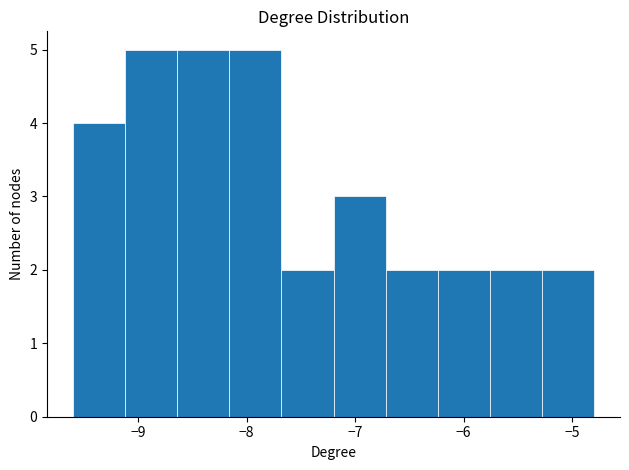

Reading left to right, transcribe this chart: for each bar, give the range it covers on the x-axis and its height. Neither the bar edges nor the heights are printed on the chart, so give them approximately, as read against the axes.

-9.60 to -9.12: 4
-9.12 to -8.64: 5
-8.64 to -8.16: 5
-8.16 to -7.68: 5
-7.68 to -7.20: 2
-7.20 to -6.72: 3
-6.72 to -6.24: 2
-6.24 to -5.76: 2
-5.76 to -5.28: 2
-5.28 to -4.80: 2